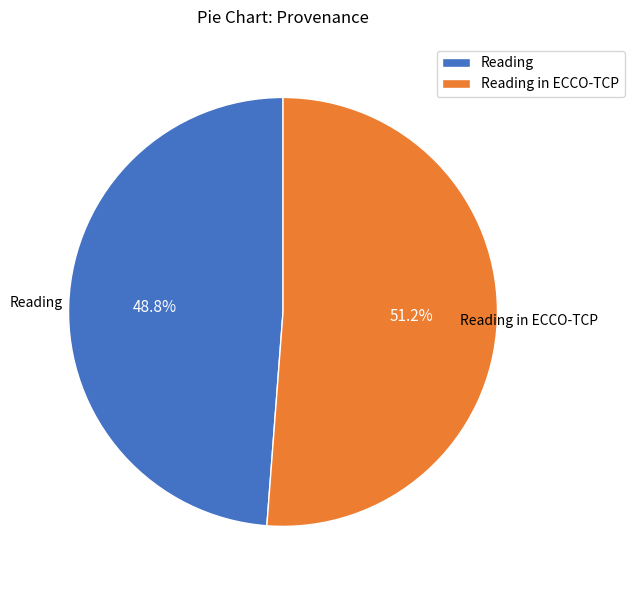

True or false: Reading in ECCO-TCP accounts for 51% of the total.

True